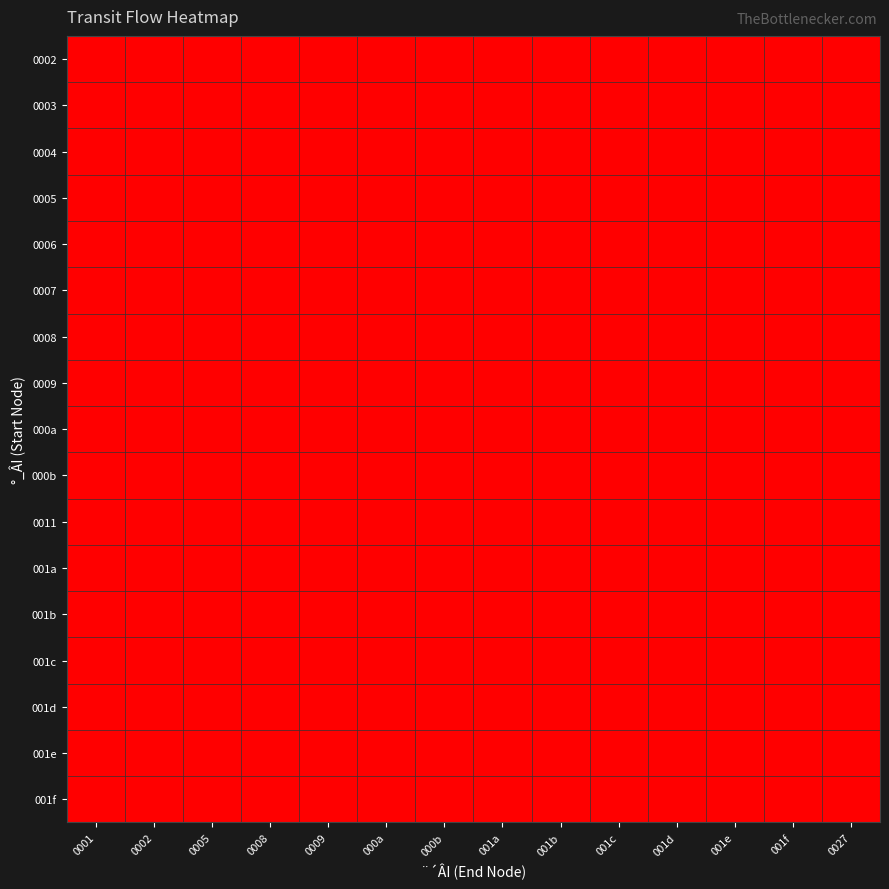

How many distinct data groups are displayed?

17